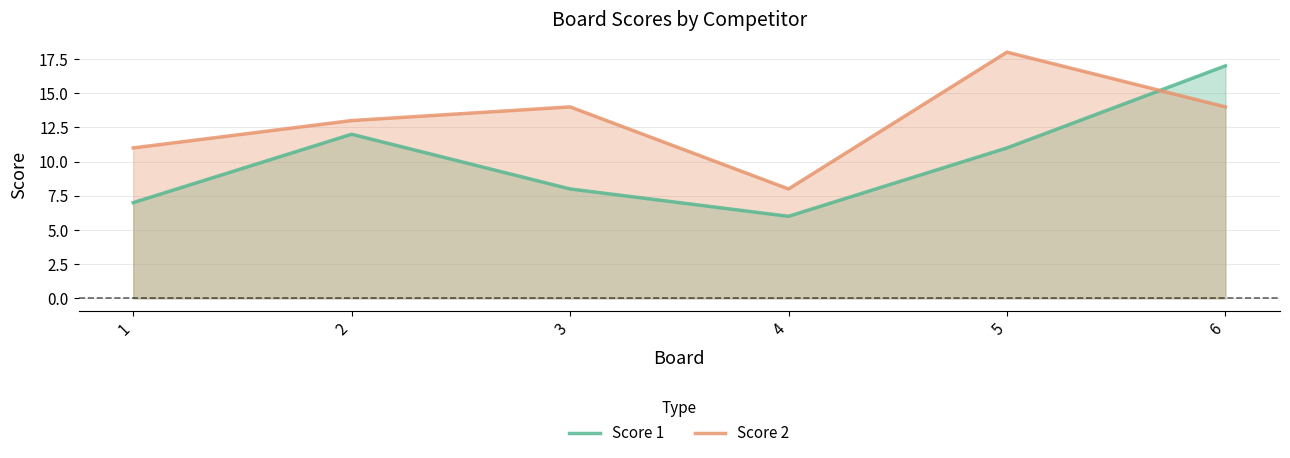

At how many categories does at least one series exceed 16?

2